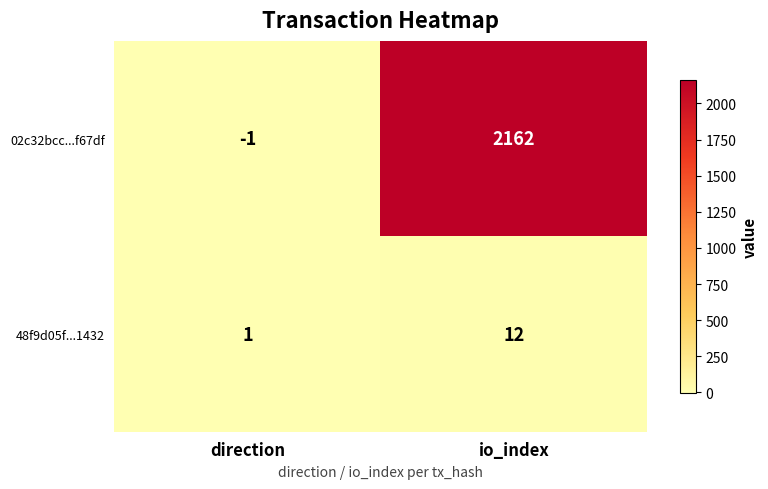

At how many categories does at least one series exceed 874?

1